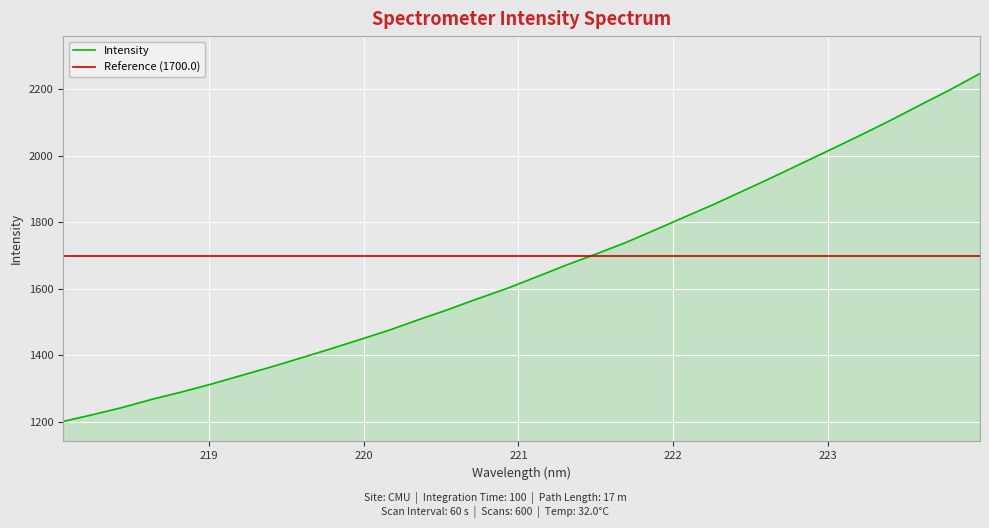

What is the maximum value for Intensity?

2247.1